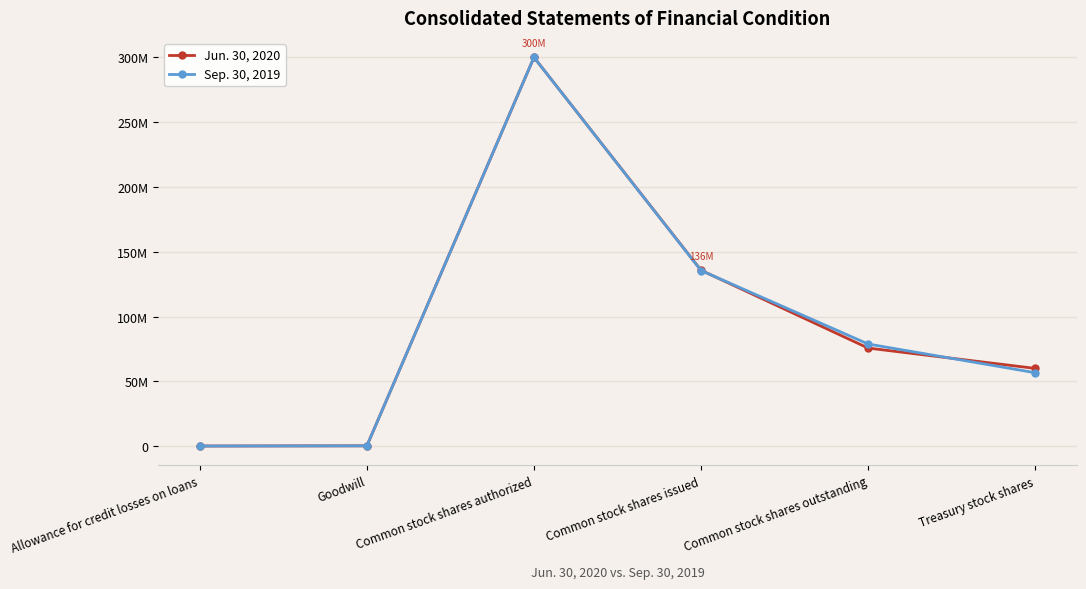

What is the spread (max minus min) of values at Treasury stock shares?

3339368